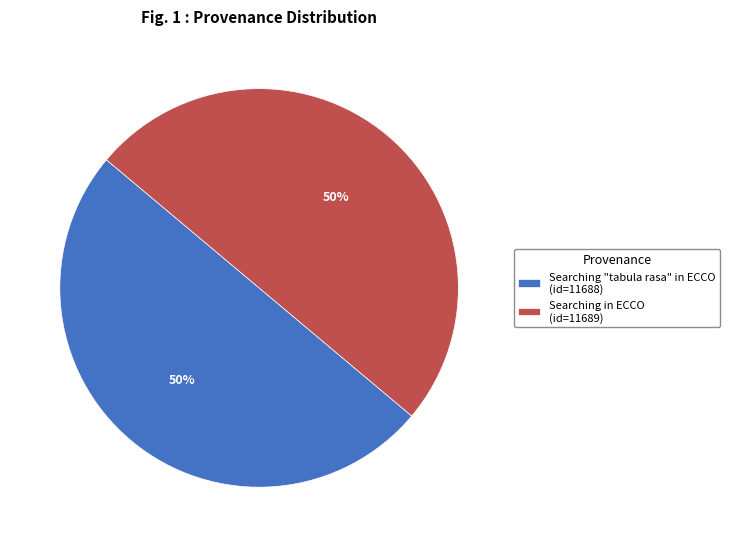

What is the ratio of the value at Searching in ECCO (id=11689) to the value at Searching "tabula rasa" in ECCO (id=11688)?

1.0